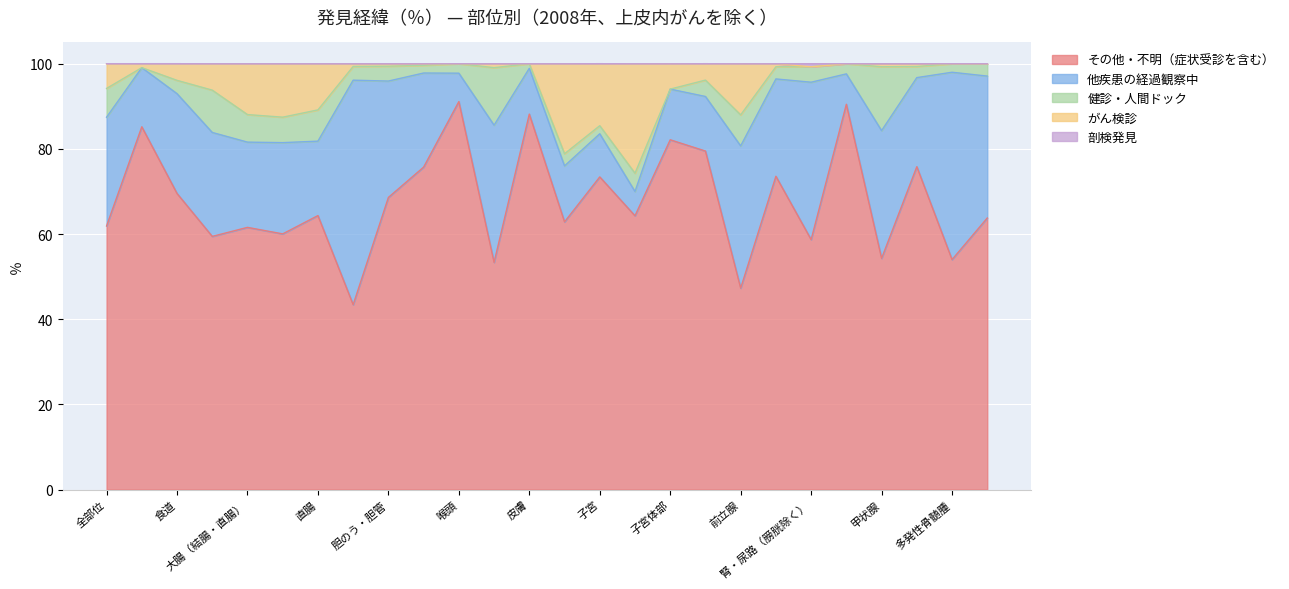

Which has a higher value, 乳房 or 多発性骨髄腫?

乳房